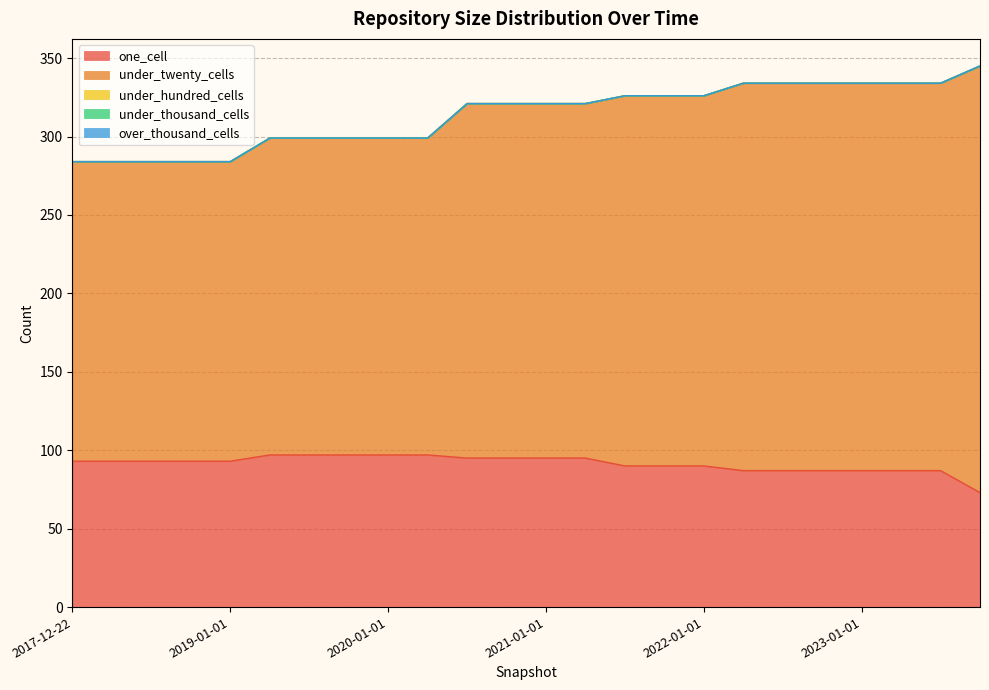

At which label does one_cell first exceed 93?

2019-04-06